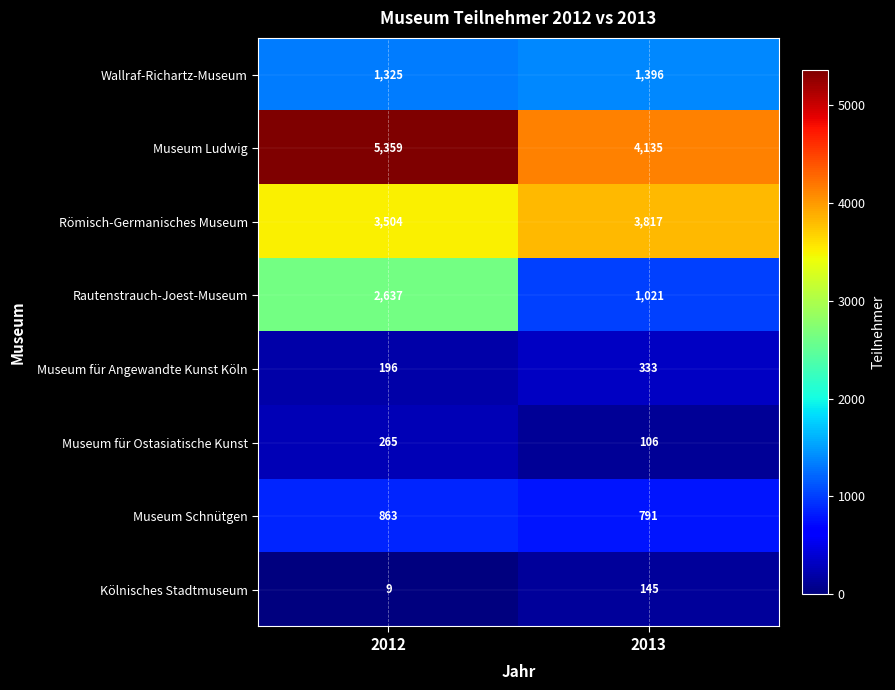

List the series in order of their peak value, lowest first.

Kölnisches Stadtmuseum, Museum für Ostasiatische Kunst, Museum für Angewandte Kunst Köln, Museum Schnütgen, Wallraf-Richartz-Museum, Rautenstrauch-Joest-Museum, Römisch-Germanisches Museum, Museum Ludwig